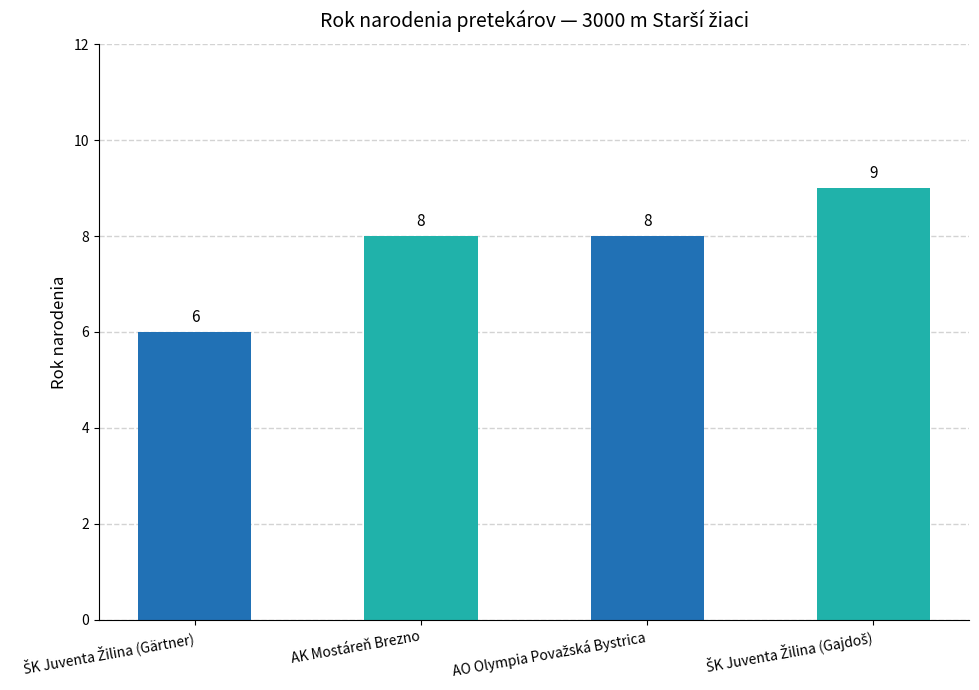

Reading left to right, extract all data points from this chart.

6	8	8	9